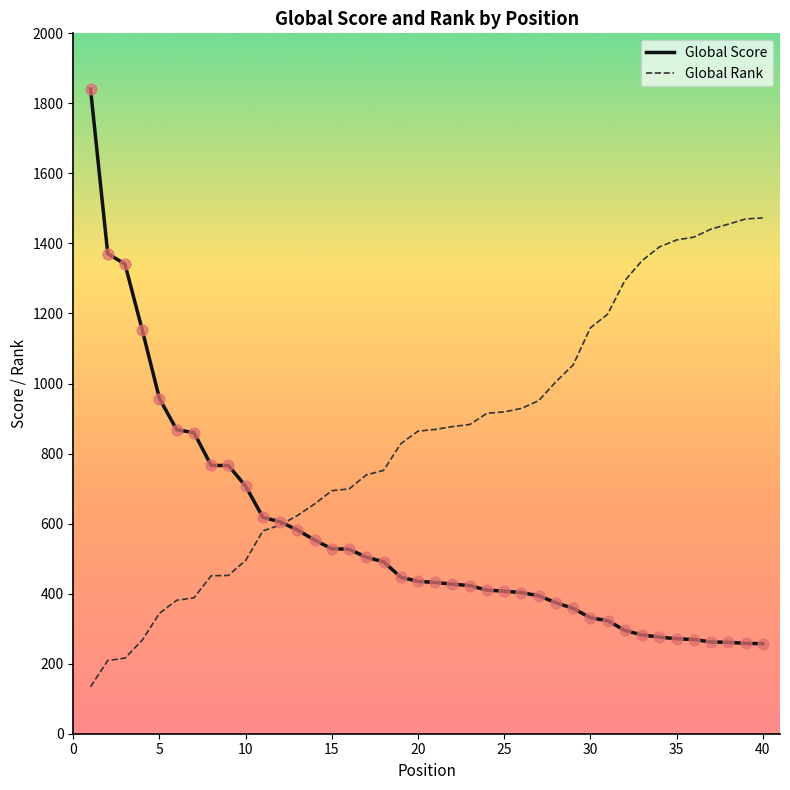

What is the smallest value displayed?

134